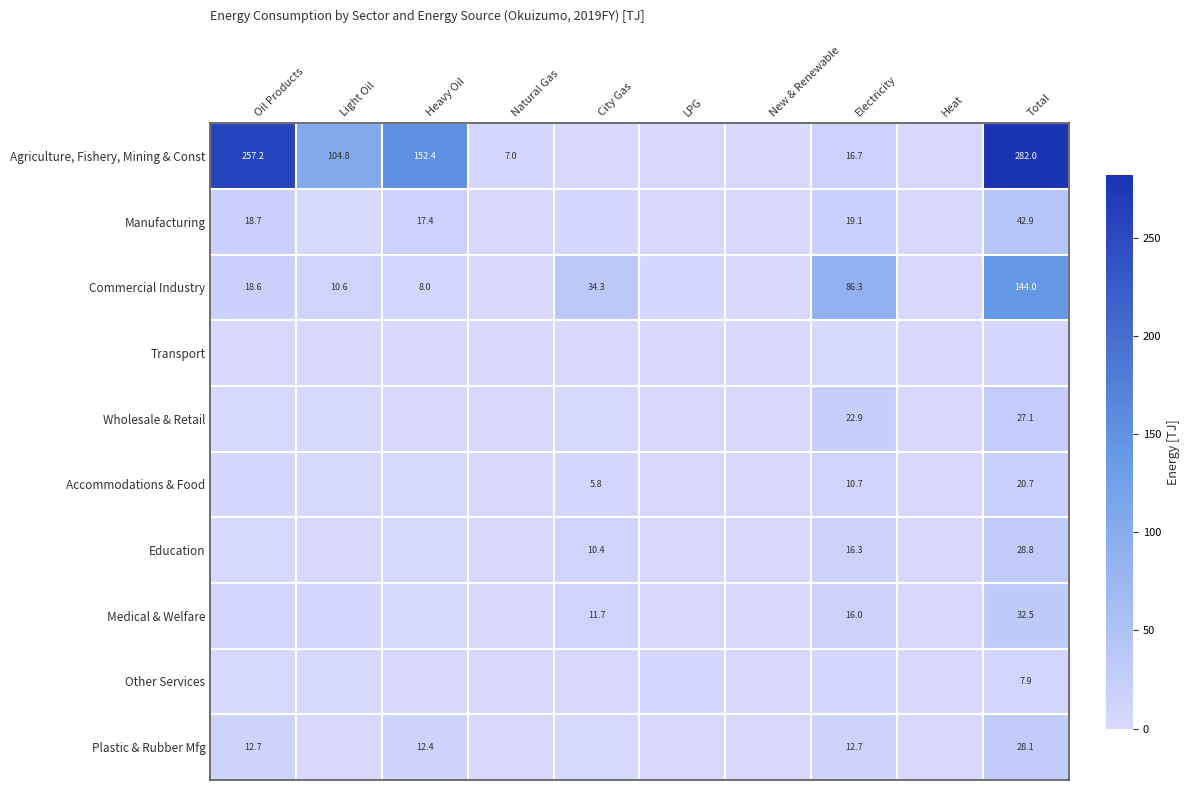

Which series has the largest total across all categories?

Agriculture, Fishery, Mining & Const